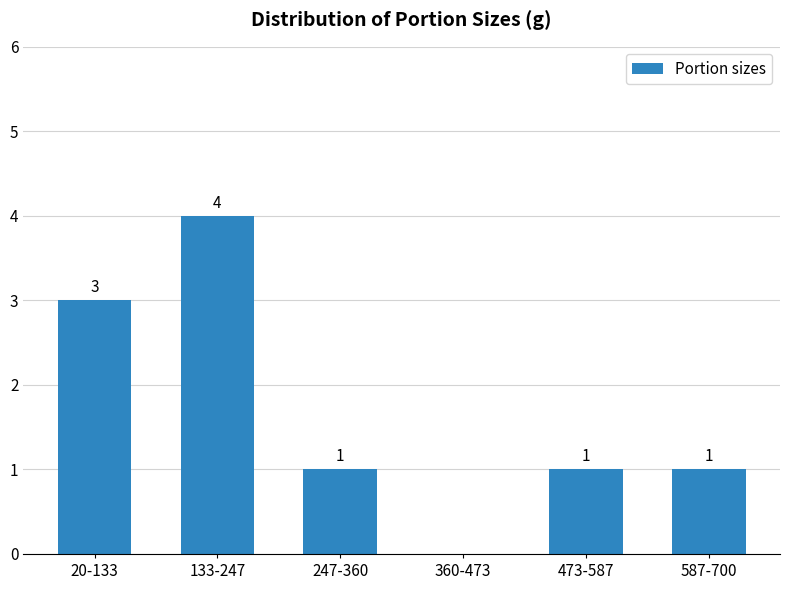

Reading left to right, transcribe all the data shown in this chart.

20-133=3	133-247=4	247-360=1	360-473=0	473-587=1	587-700=1